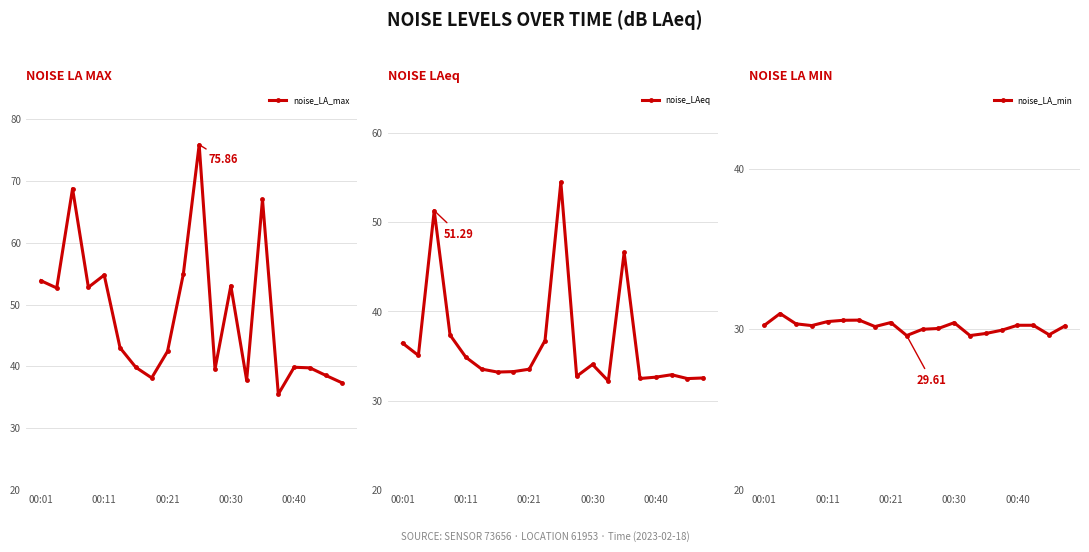

What is the value of the noise_LA_min point at the 5th from the left?

30.5